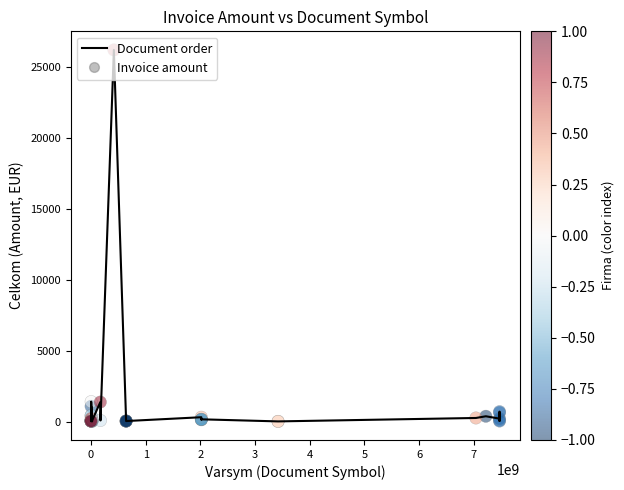

What is the greatest value displayed?

26220.0